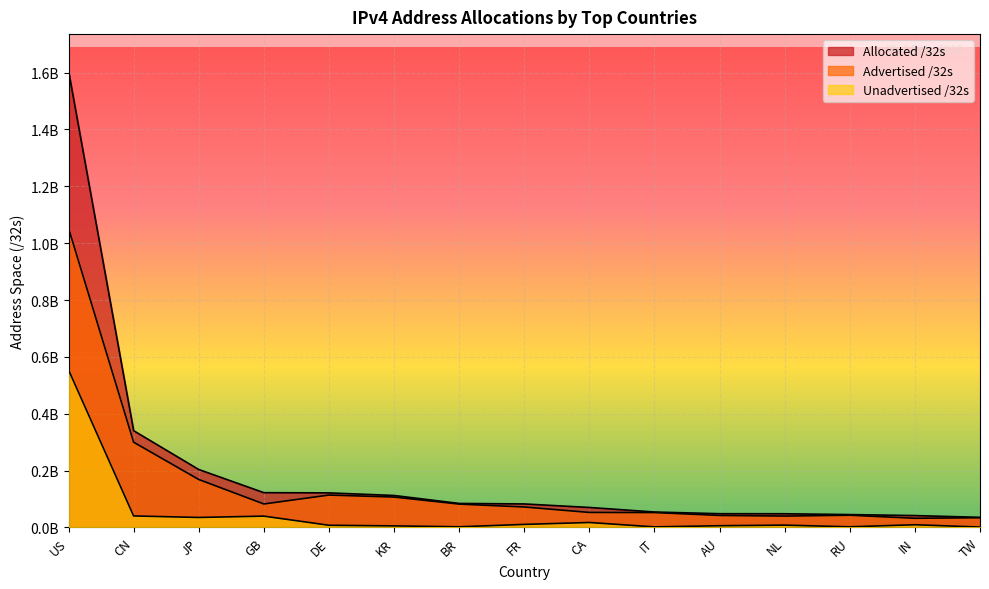

What is the sum of all Allocated /32s values?

3018035056